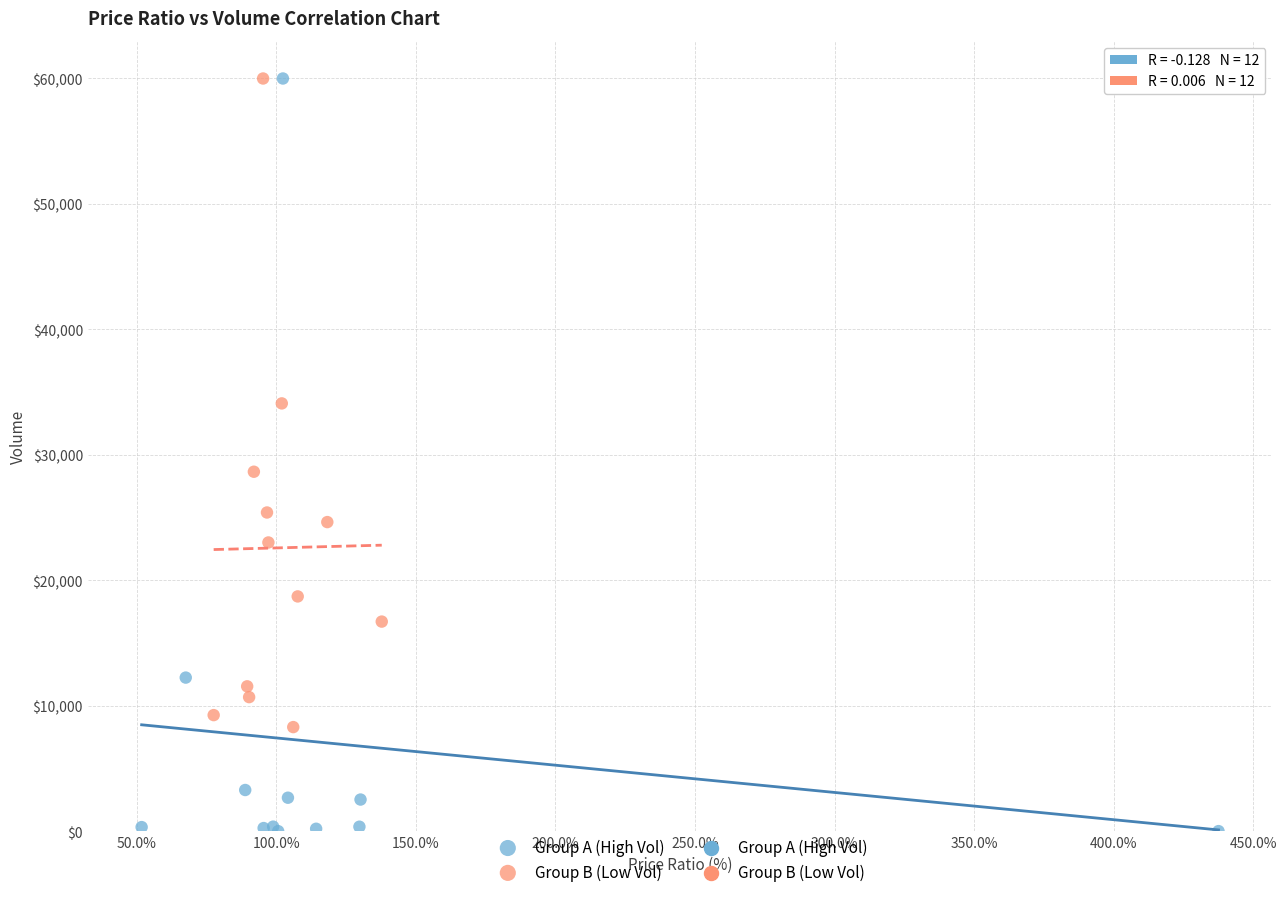

Which series has the widest spread of Y values?

Group A (High Vol)